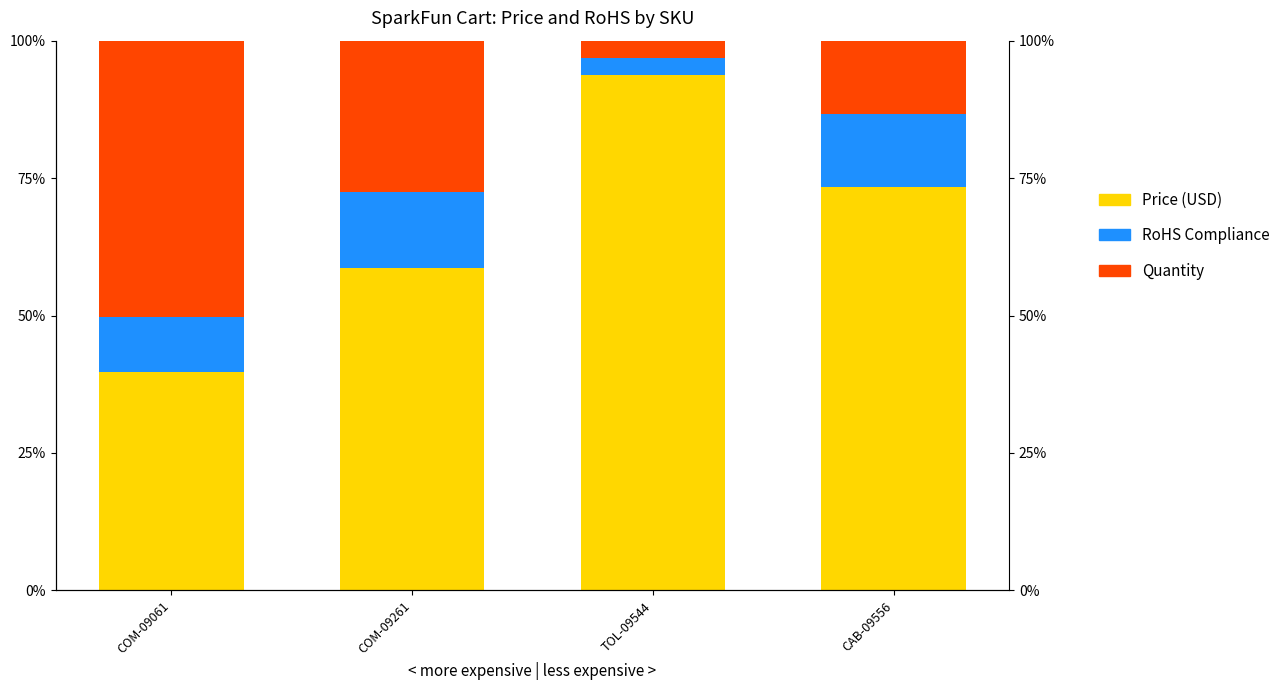

Is it true that RoHS Compliance equals 24.2 at COM-09261?

False